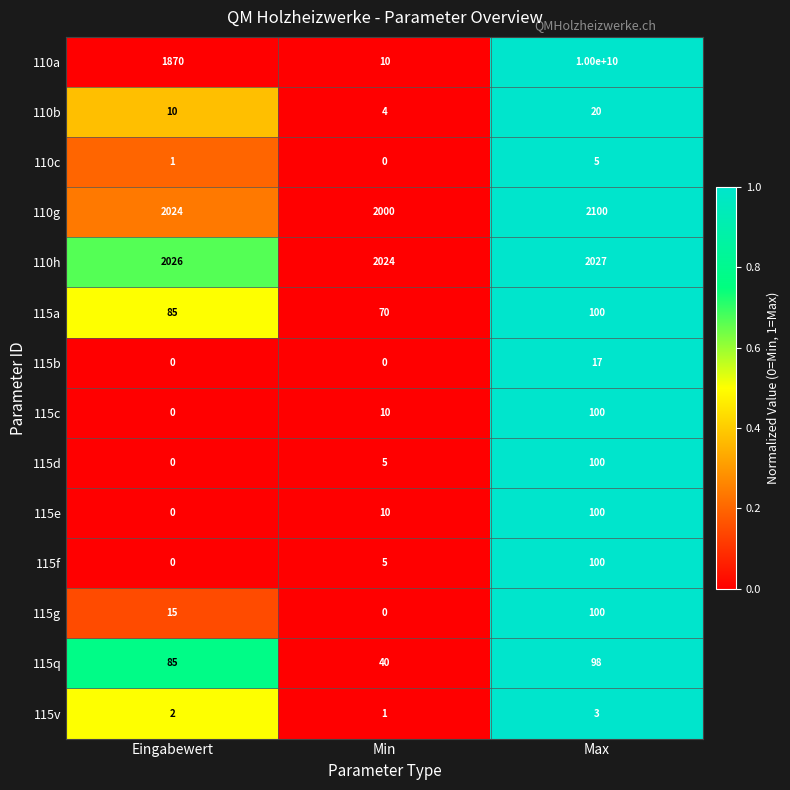

How many series are shown in this chart?

14